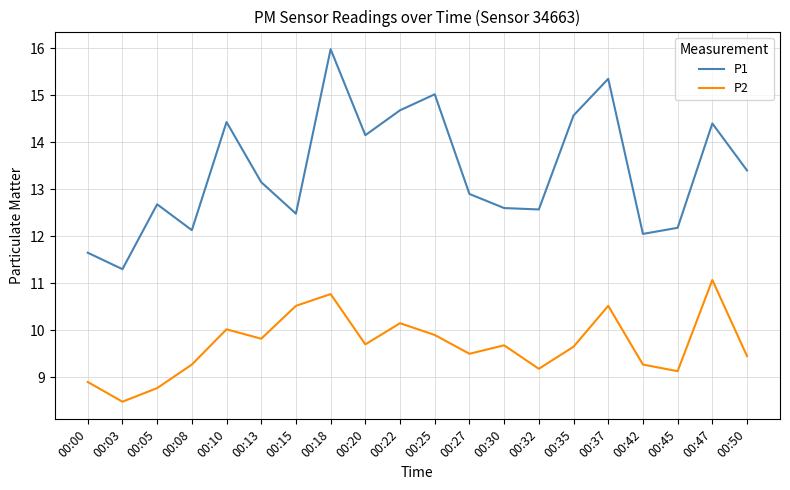

Rank the series at 00:25 from lowest to highest value.

P2, P1